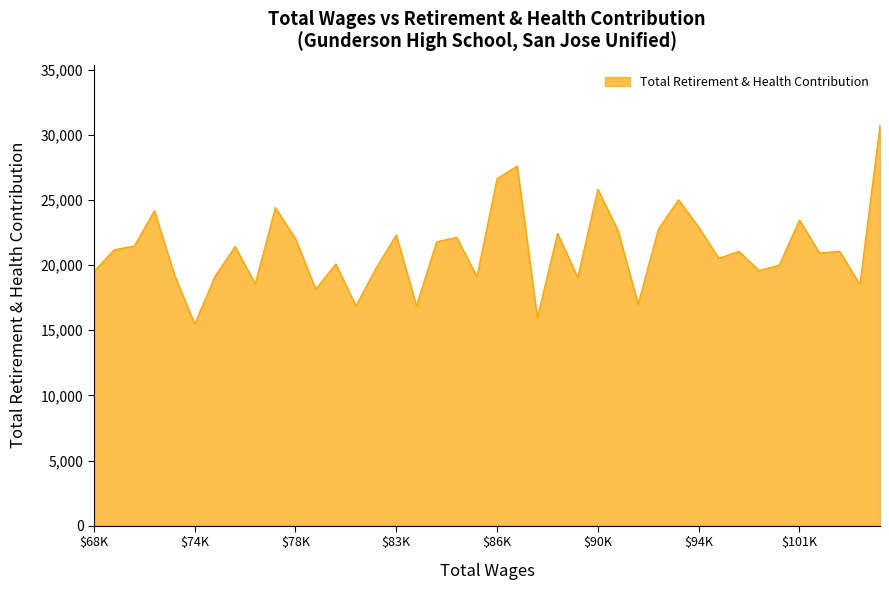

What is the maximum value shown in the chart?

30764